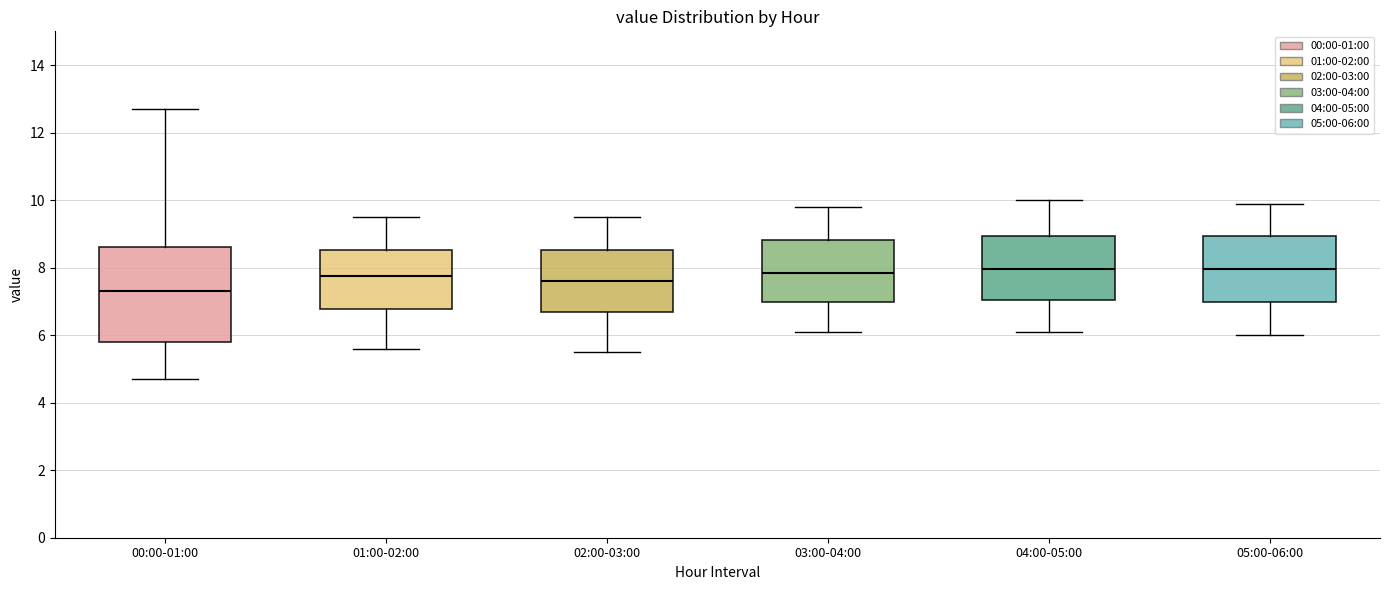

Reading left to right, read every box against the y-axis: the position of its median line, the range the box covers, and the ends of its whiskers. The values are not printed on the chart, so give them approximately, as read against the axis.

00:00-01:00: median 7.4, box 5.8 to 8.6, whiskers 4.8 to 12.8
01:00-02:00: median 7.8, box 6.8 to 8.6, whiskers 5.6 to 9.6
02:00-03:00: median 7.6, box 6.6 to 8.6, whiskers 5.6 to 9.6
03:00-04:00: median 7.8, box 7.0 to 8.8, whiskers 6.2 to 9.8
04:00-05:00: median 8.0, box 7.0 to 9.0, whiskers 6.2 to 10.0
05:00-06:00: median 8.0, box 7.0 to 9.0, whiskers 6.0 to 10.0